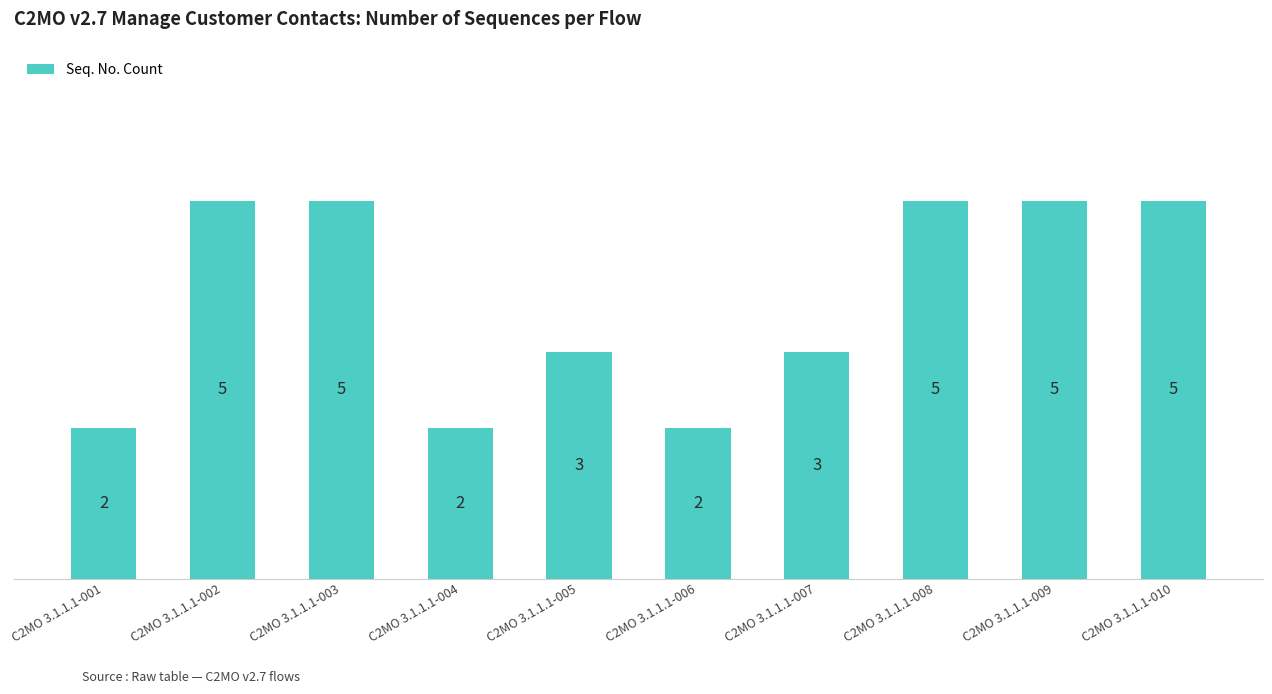

What is the difference between the second highest and minimum values?

3